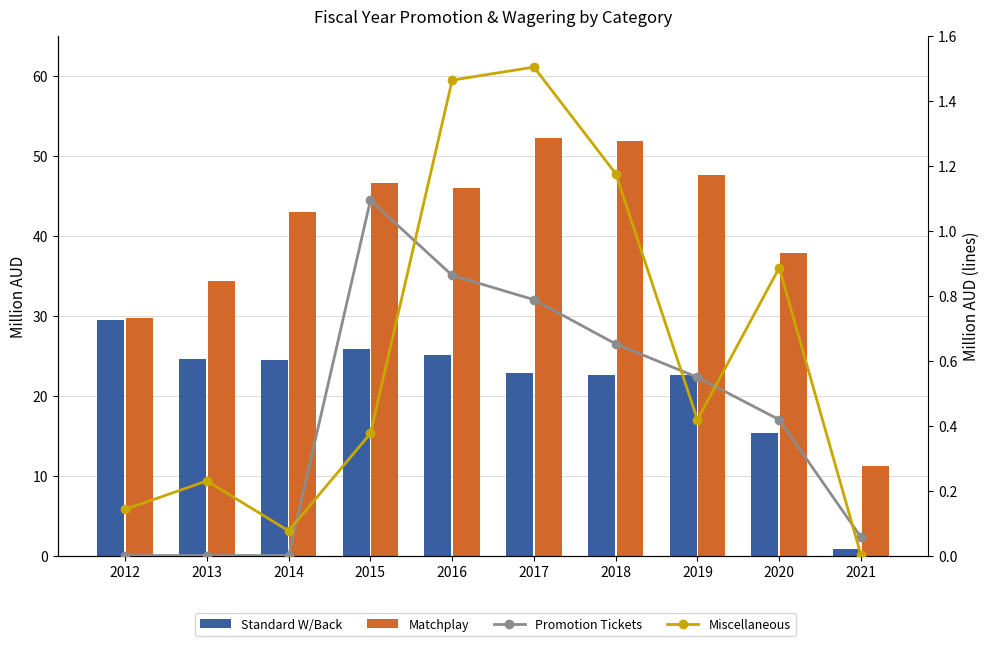

Between 2019 and 2020, which series saw the biggest shift?

Matchplay